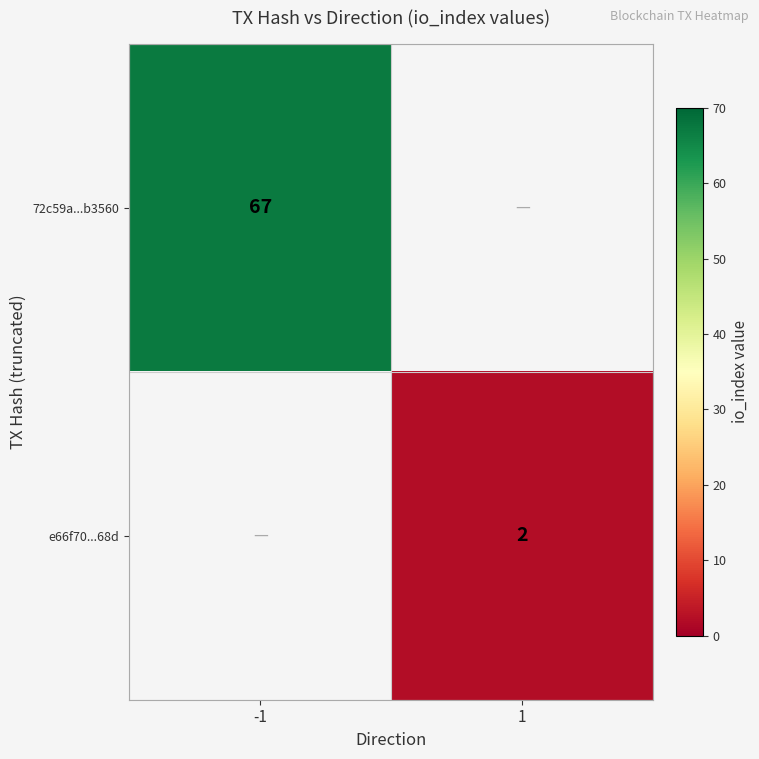

What is the smallest value displayed?

2.0